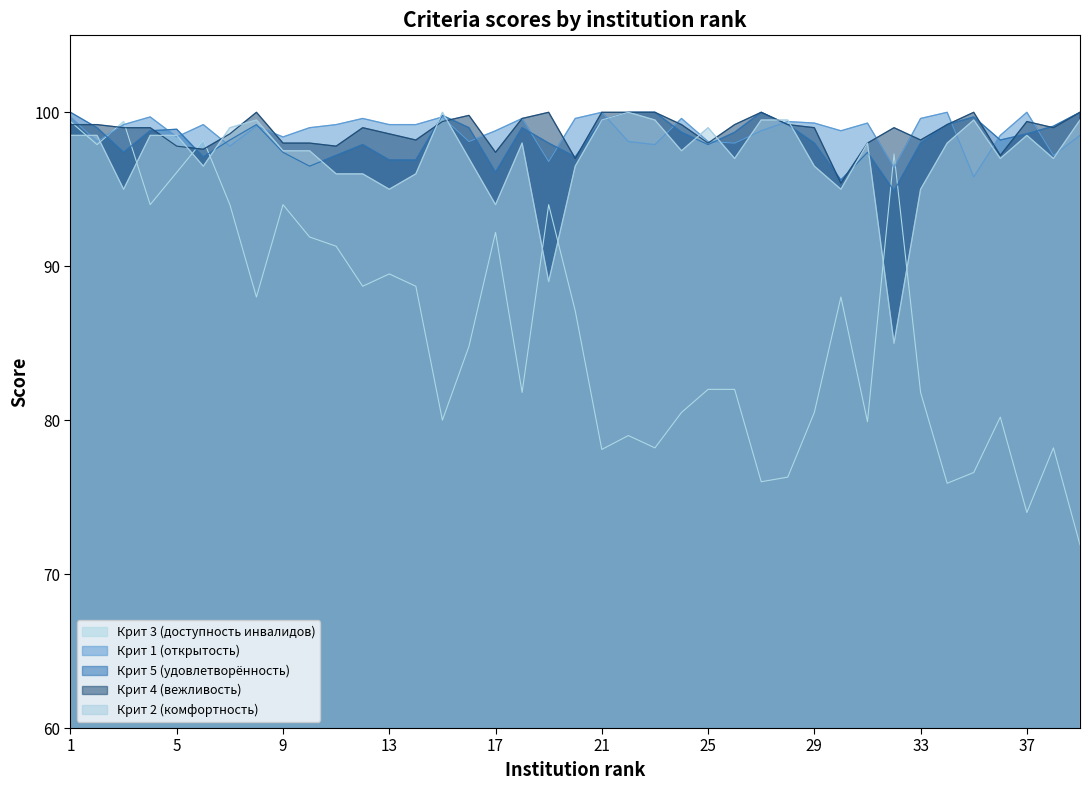

Rank the categories by Крит 3 (доступность инвалидов) value from lowest to highest.

39, 37, 34, 27, 28, 35, 21, 23, 38, 22, 31, 15, 36, 24, 29, 18, 33, 25, 26, 16, 20, 8, 30, 12, 14, 13, 11, 10, 17, 4, 7, 9, 19, 5, 32, 2, 6, 1, 3